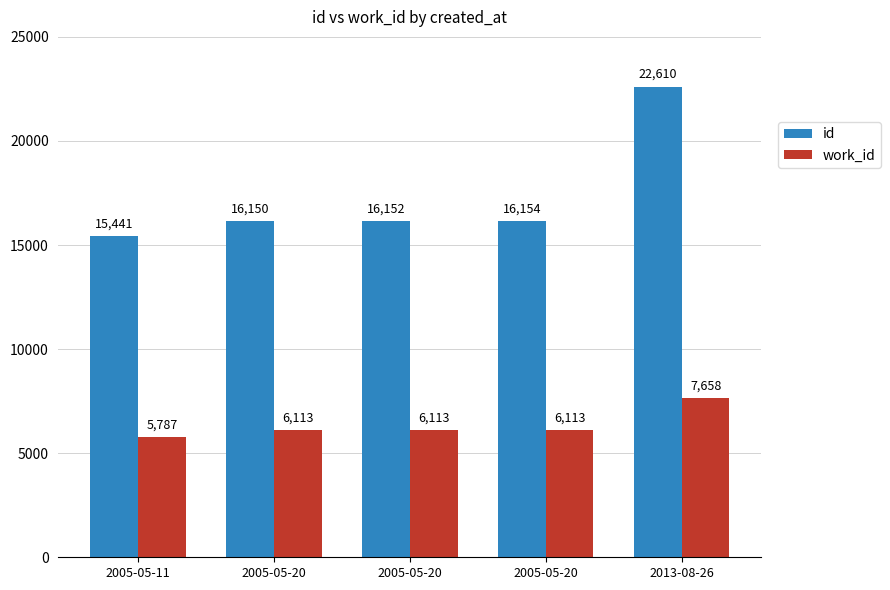

At 2005-05-20, list the series in order from smallest to largest.

work_id, id